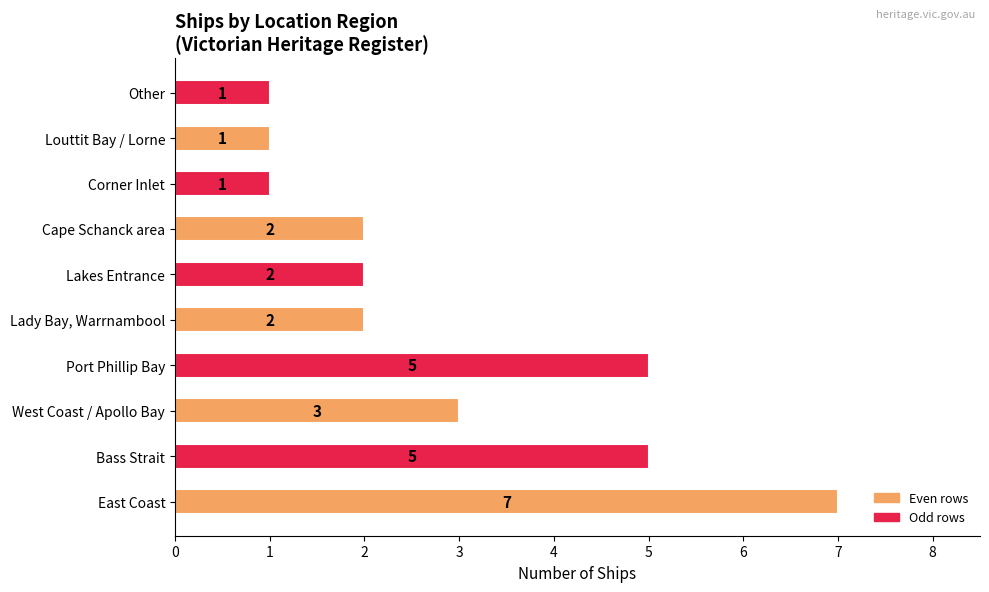

Reading bottom to top, extract all data points from this chart.

7	5	3	5	2	2	2	1	1	1